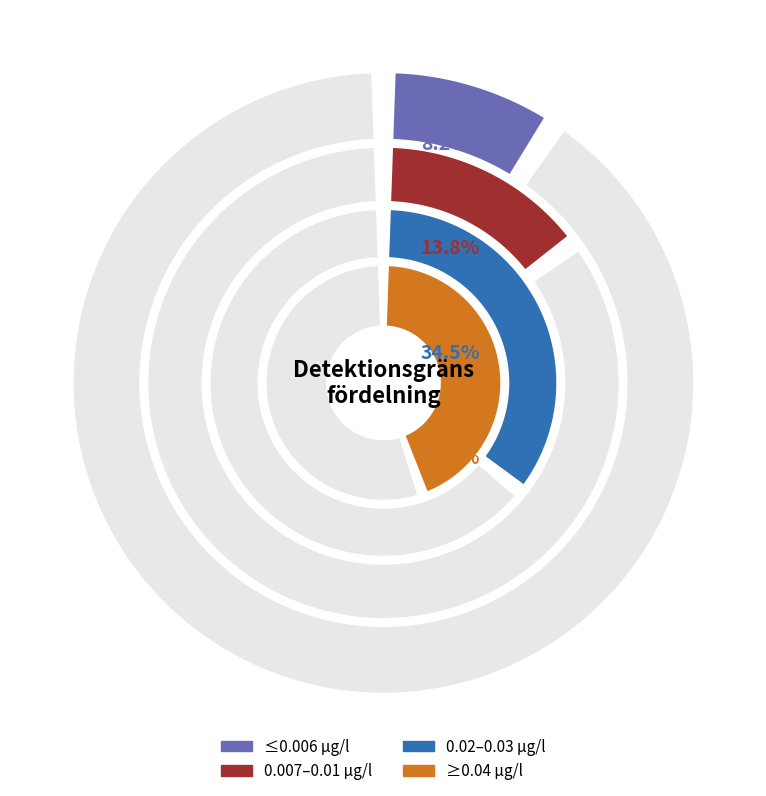

Does fluroxipyr represent more than half of the total?

No